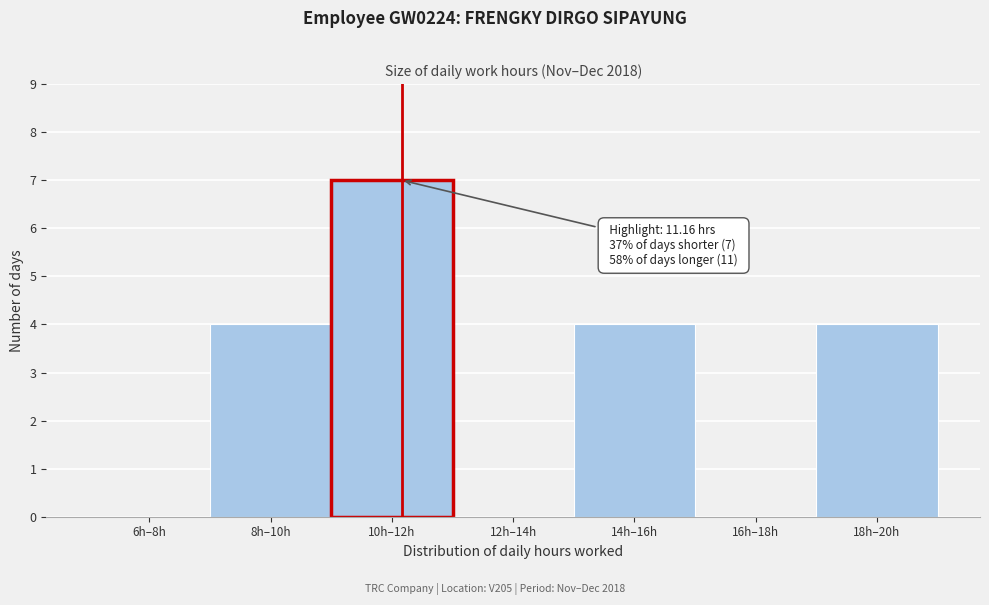

Reading right to left, transcribe all the data shown in this chart.

18h–20h=4	16h–18h=0	14h–16h=4	12h–14h=0	10h–12h=7	8h–10h=4	6h–8h=0